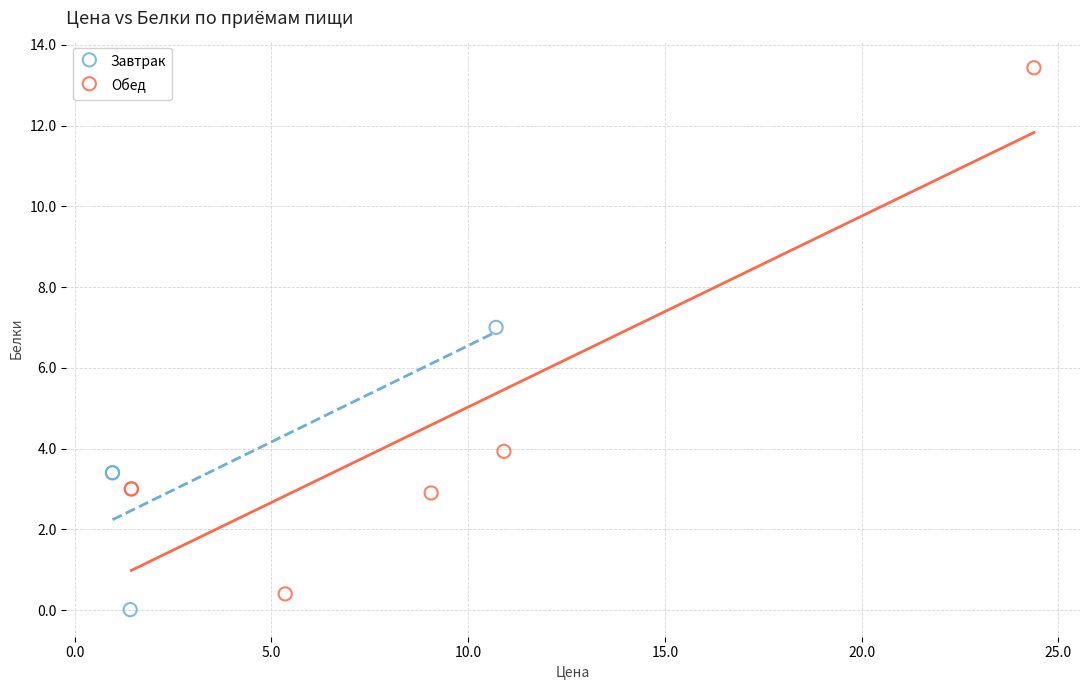

Which series has the widest spread of Y values?

Обед